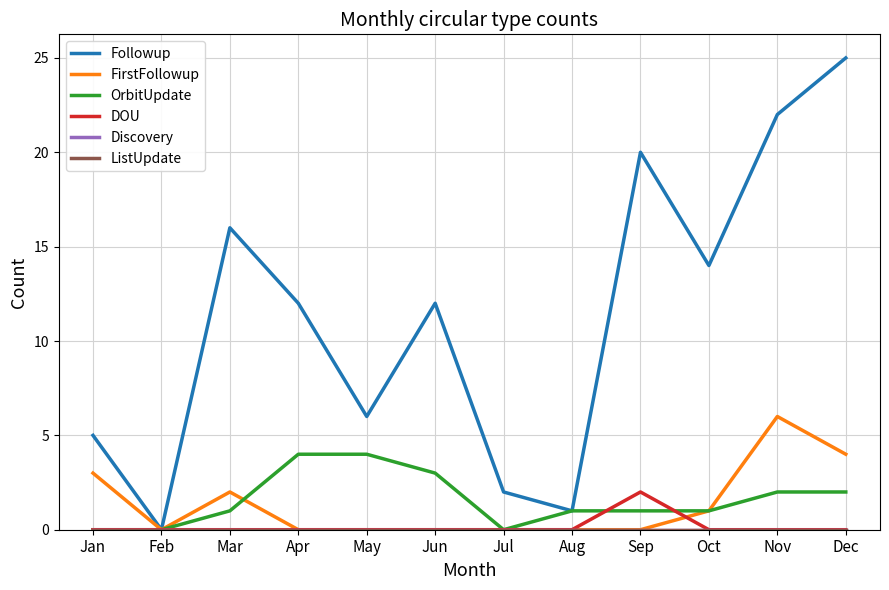

What is the total value across all series at Jan?

8